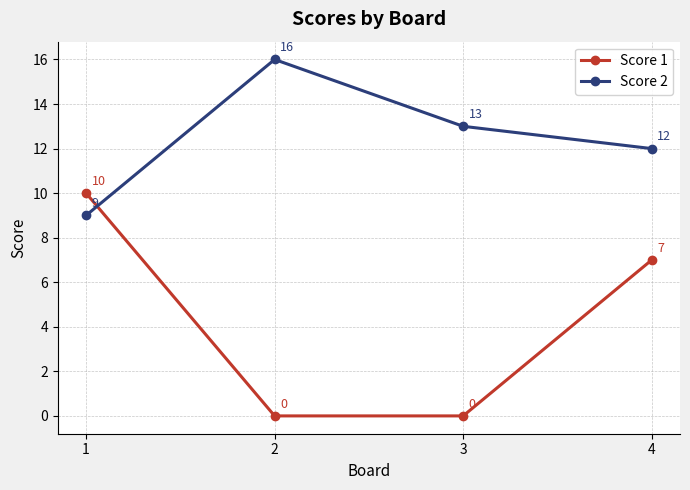

What is the difference between the Score 1 values at 1 and 2?

10